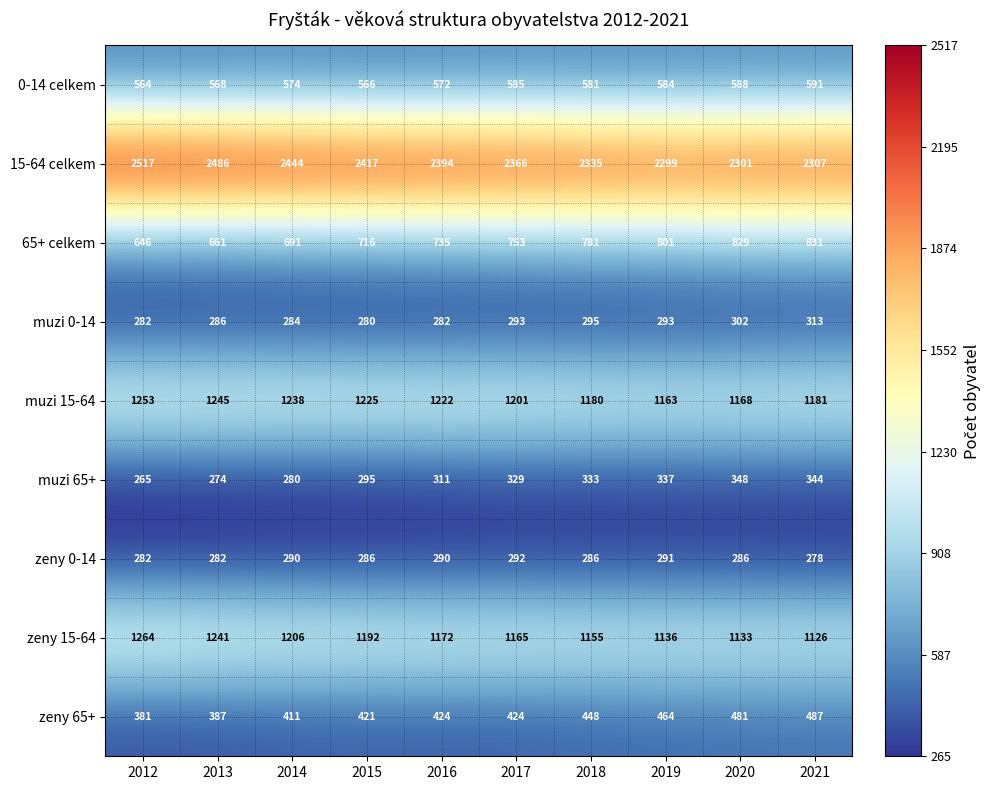

Is it true that zeny 15-64 equals 1663 at 2016?

False